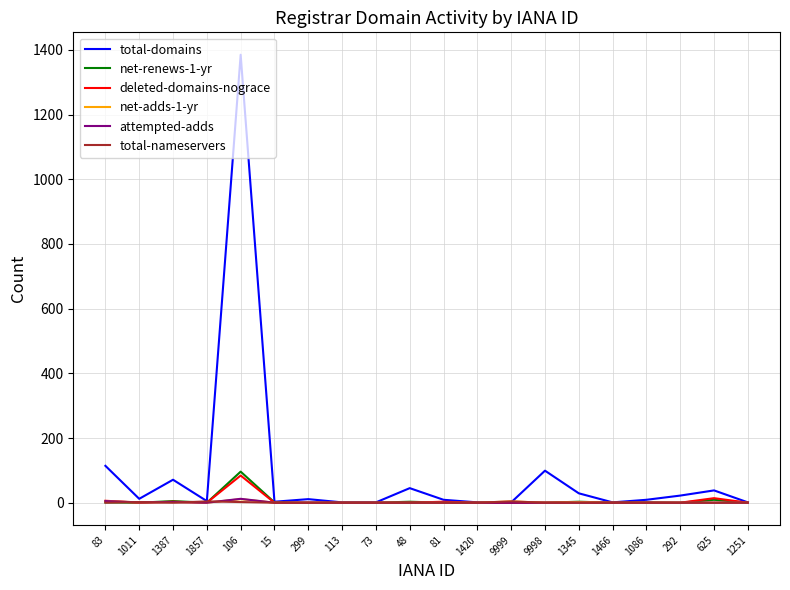

The net-adds-1-yr series shows 0 at 48. True or false?

True